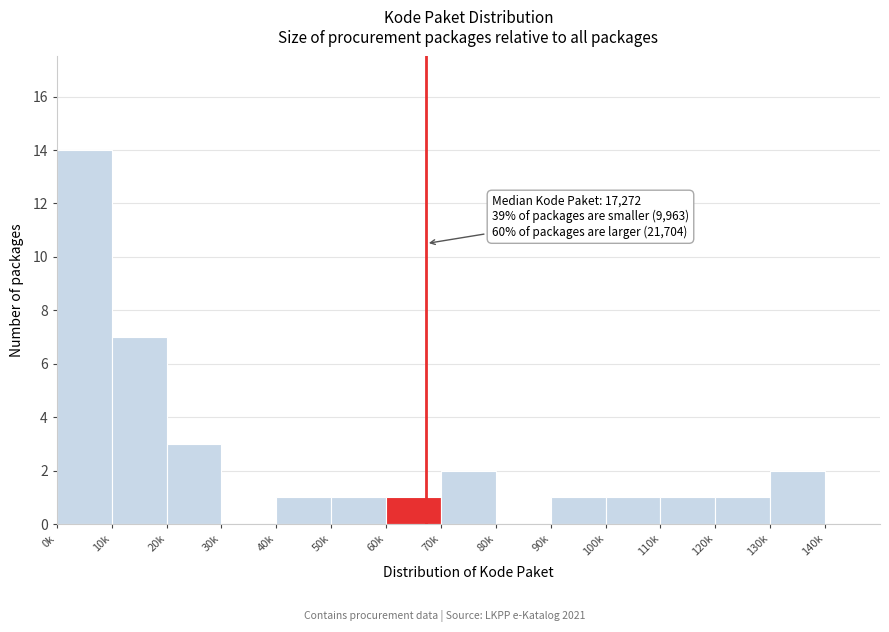

Reading right to left, extract all data points from this chart.

140k=0	130k=2	120k=1	110k=1	100k=1	90k=1	80k=0	70k=2	60k=1	50k=1	40k=1	30k=0	20k=3	10k=7	0k=14